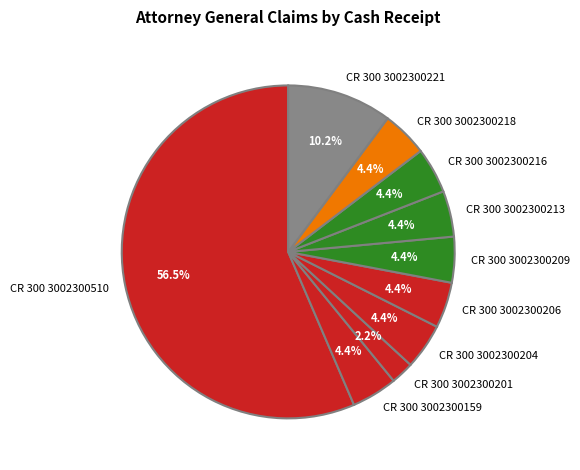

Approximately how many times larger is the value at CR 300 3002300213 compared to CR 300 3002300221?

0.4